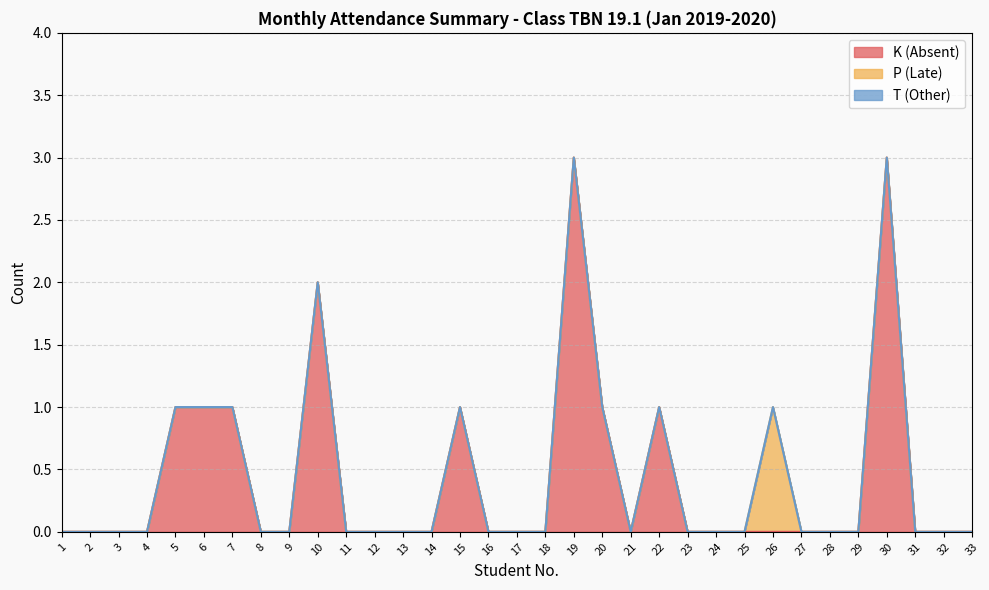

How many series are shown in this chart?

3